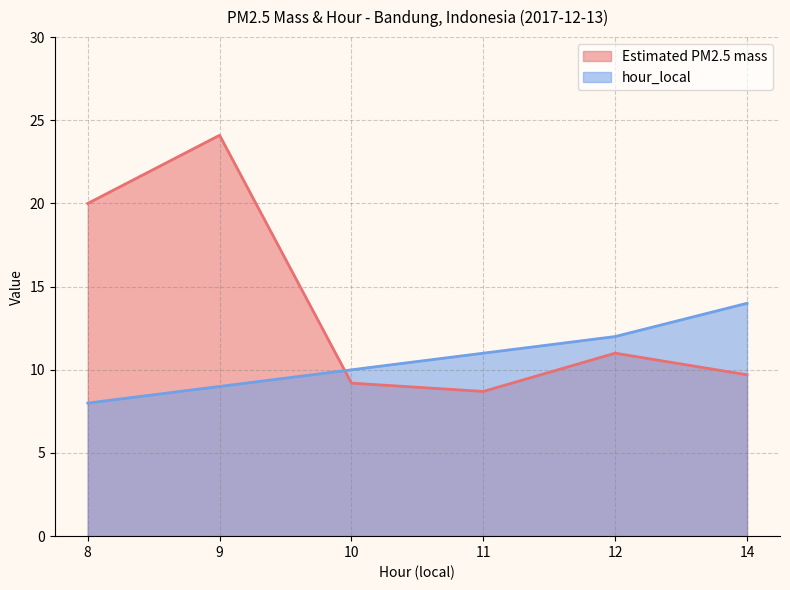

How many intersections are there between Estimated PM2.5 mass and hour_local?

1